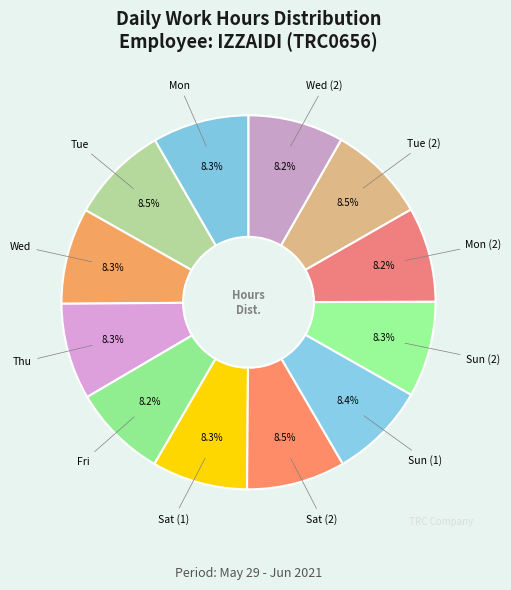

Rank the categories by value from lowest to highest.

Fri, Mon (2), Wed (2), Sat (1), Sun (2), Wed, Thu, Mon, Sun (1), Tue, Tue (2), Sat (2)